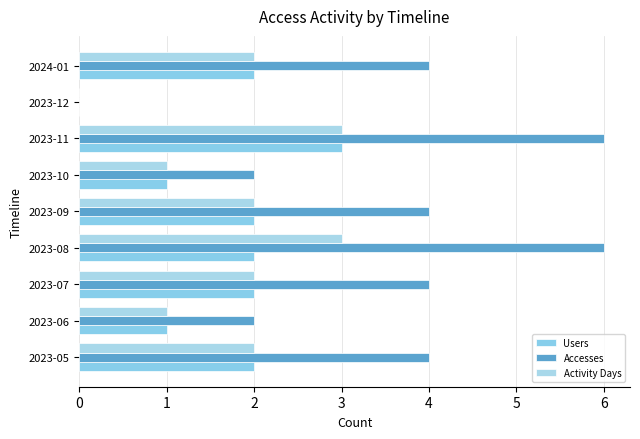

Reading left to right, extract all data points from this chart.

Users: 2	1	2	2	2	1	3	0	2
Accesses: 4	2	4	6	4	2	6	0	4
Activity Days: 2	1	2	3	2	1	3	0	2